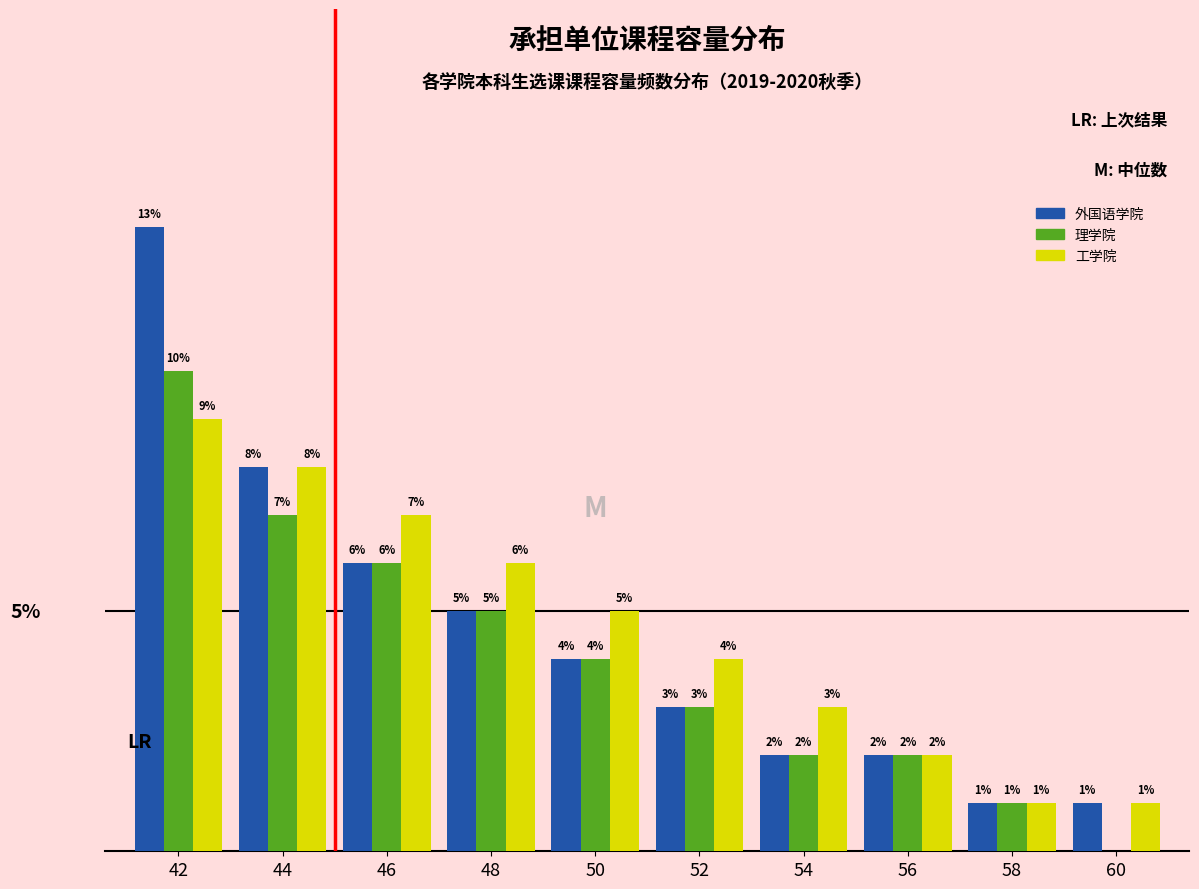

Which series has the largest total across all categories?

工学院